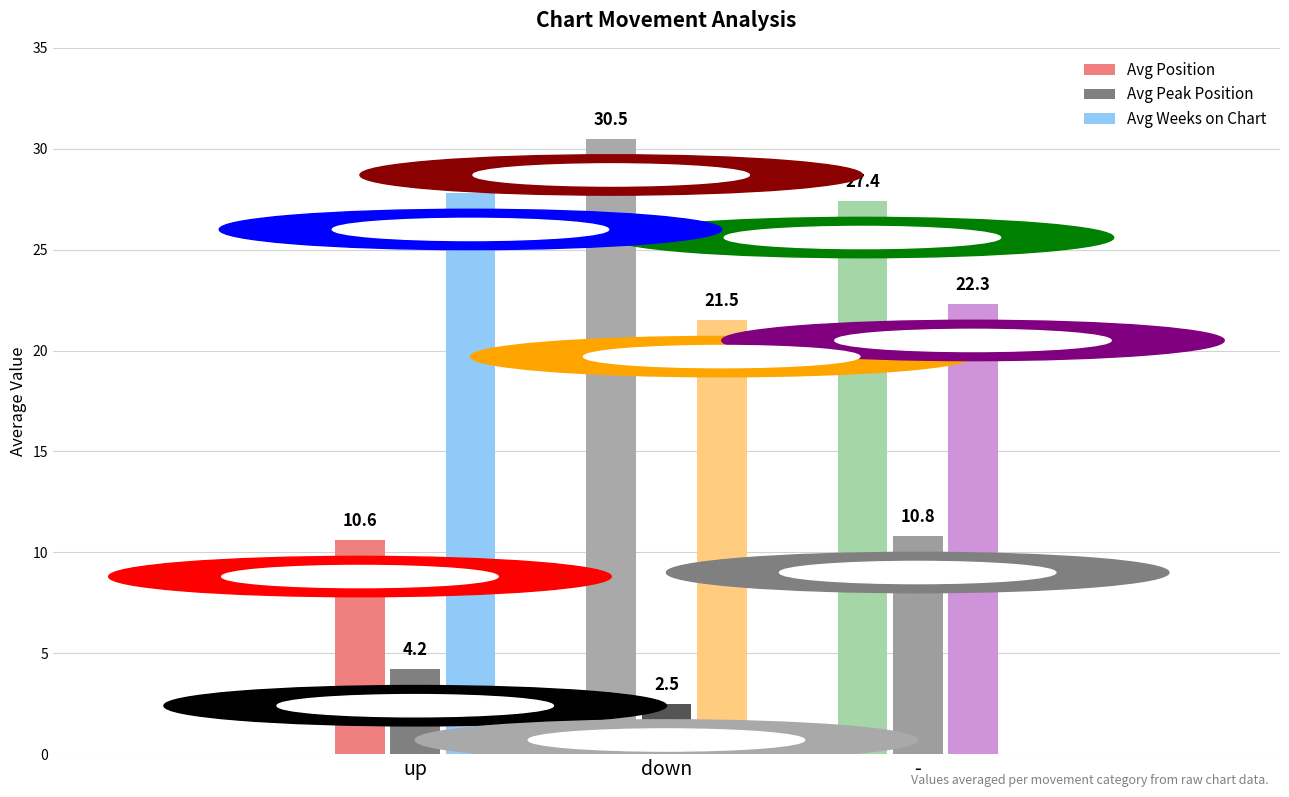

What position from the left is up?

1